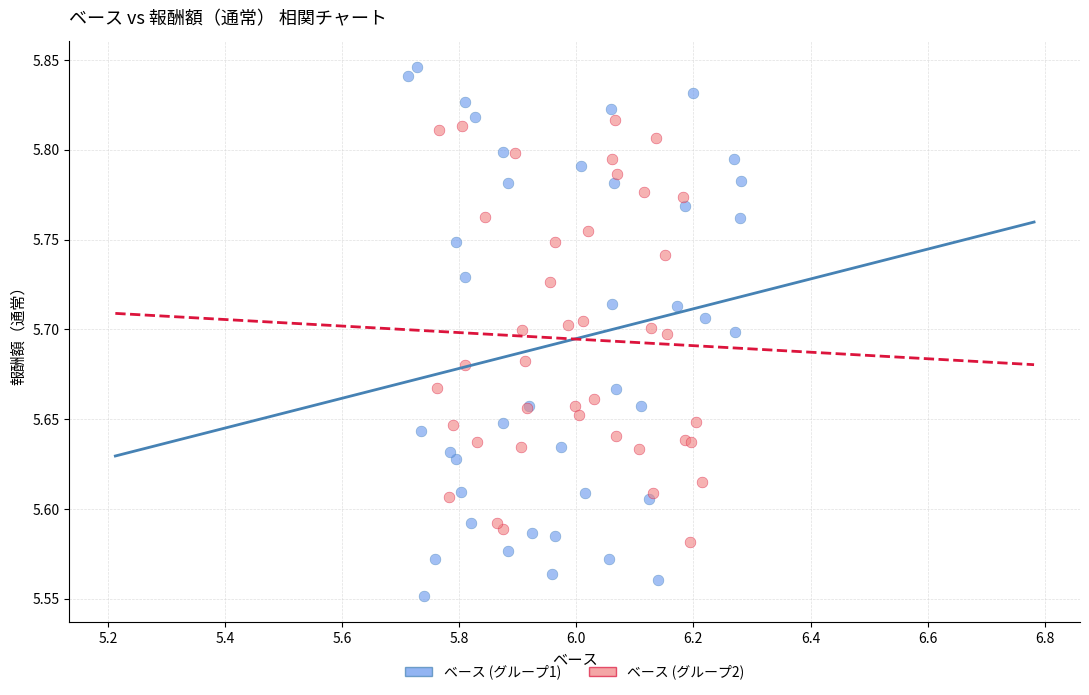

Which series has the largest Y range (max minus min)?

ベース (グループ1)